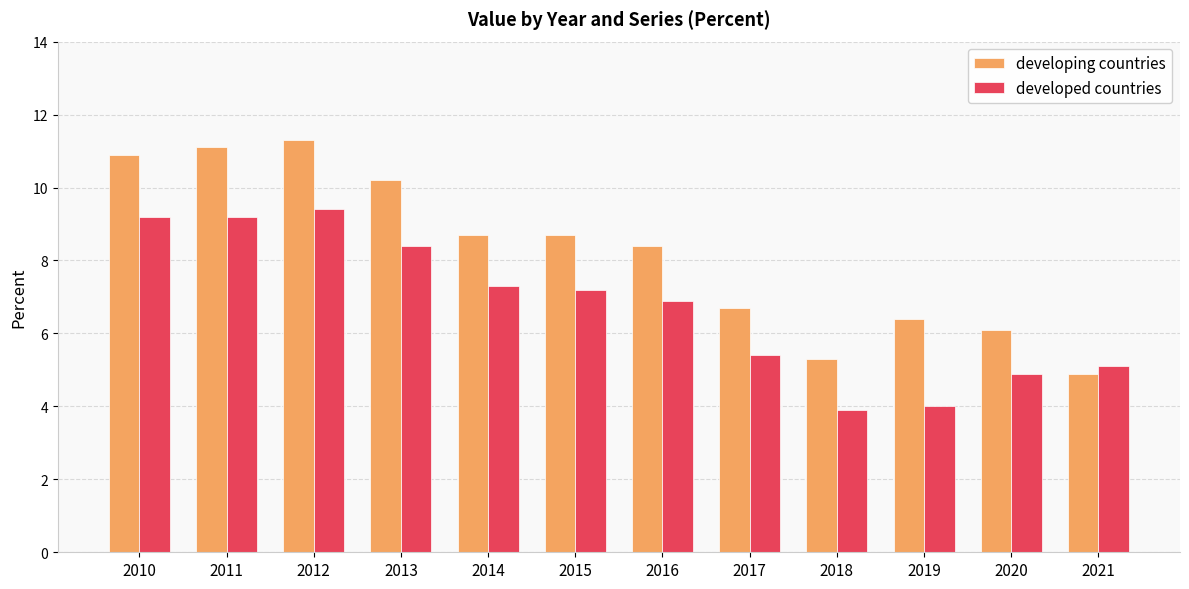

What is the difference between the highest and lowest values at 2010?

1.7